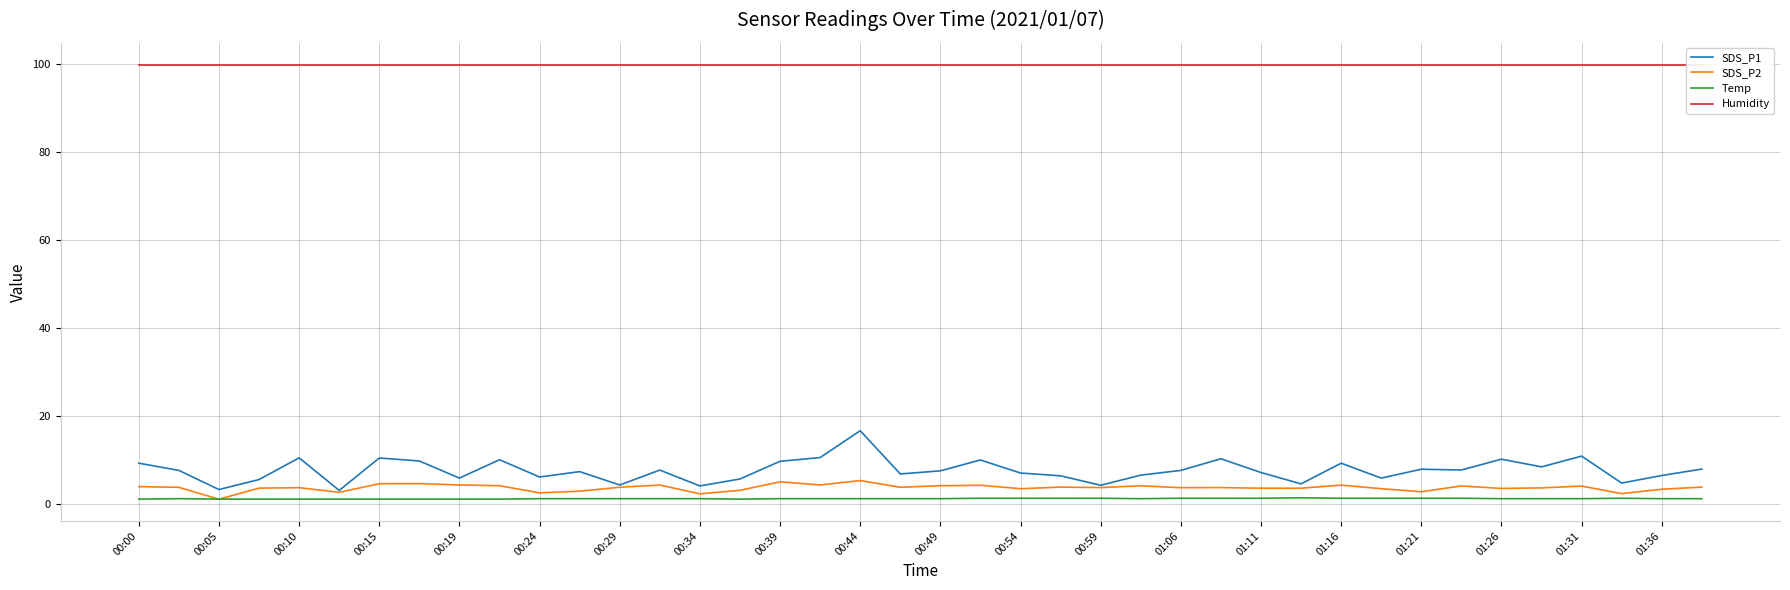

The value of SDS_P1 at 00:39 is 3.5. True or false?

False